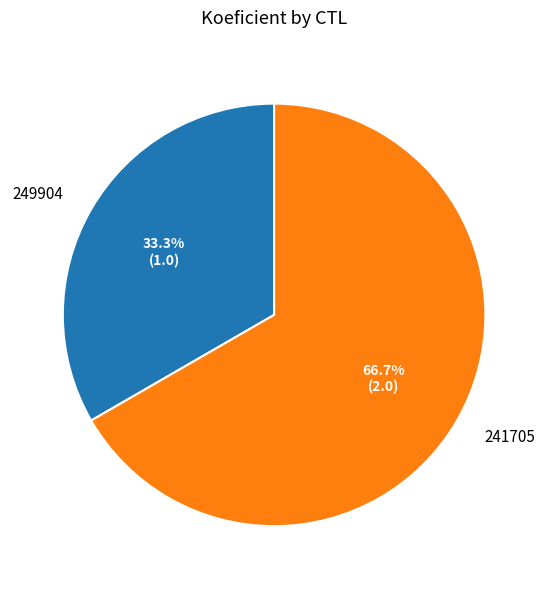

To the nearest percent, what is the average slice percentage?

50%